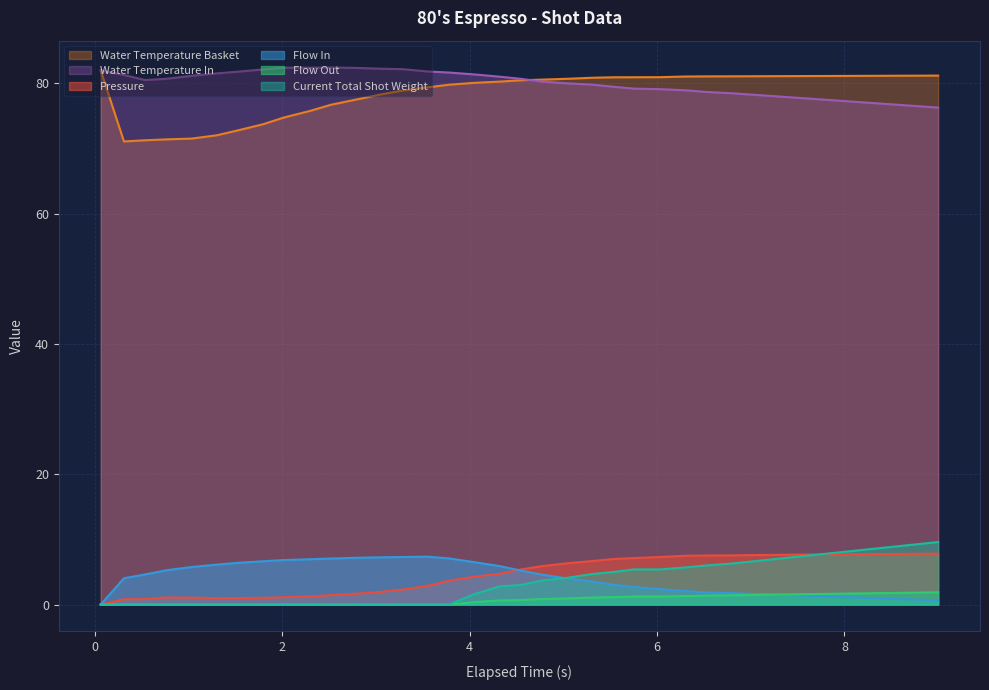

What is the minimum value for water_temperature_basket?

71.1